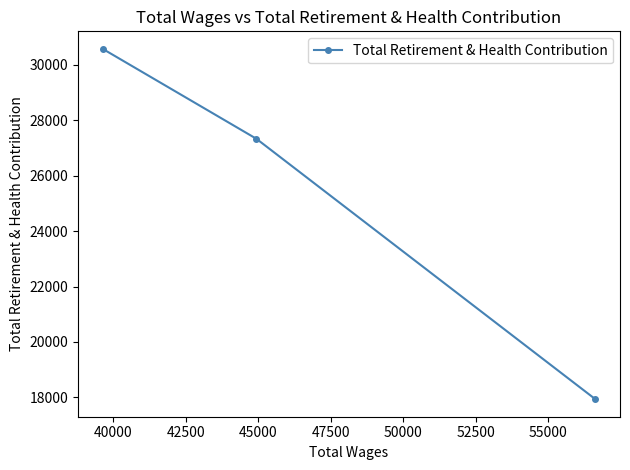

What is the difference between the second highest and minimum values?

9401